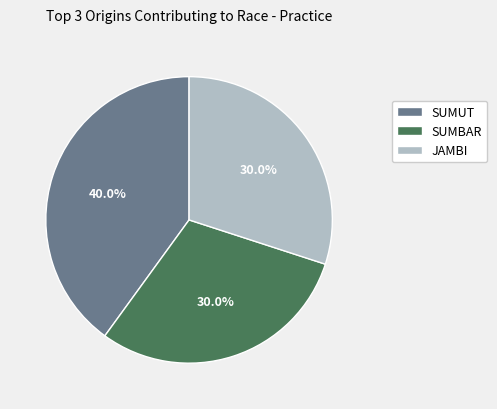

Approximately how many times larger is the value at SUMBAR compared to SUMUT?

0.8